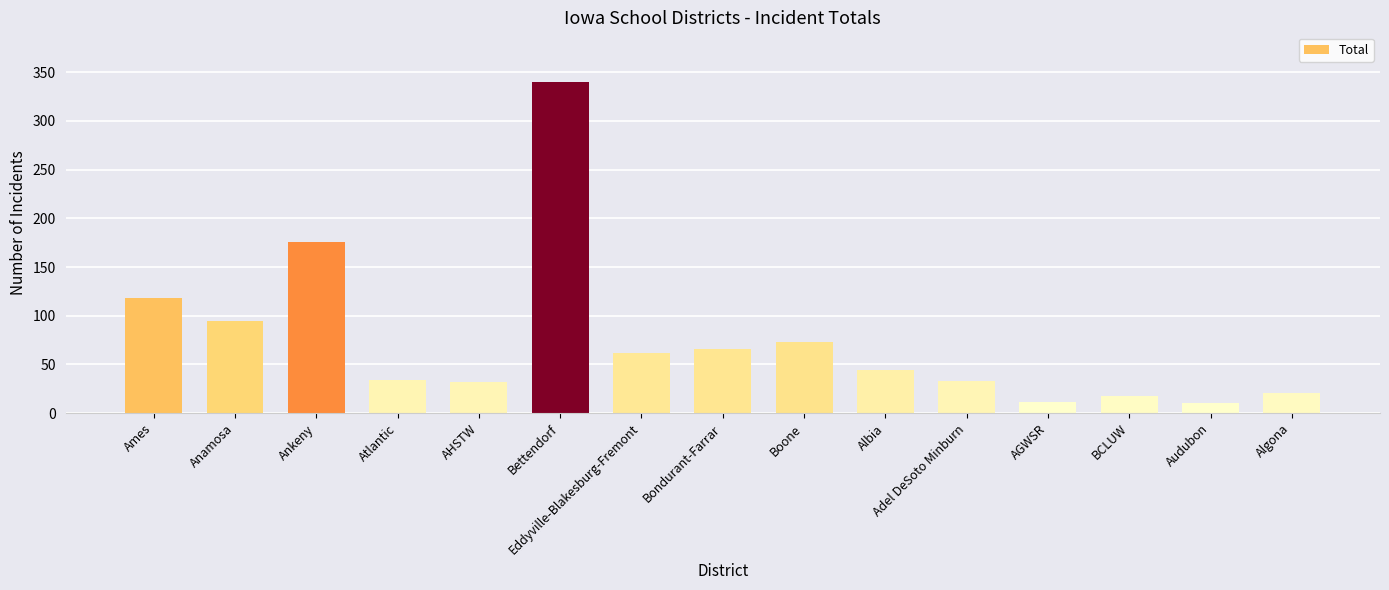

At which label is the value closest to 175?

Ankeny